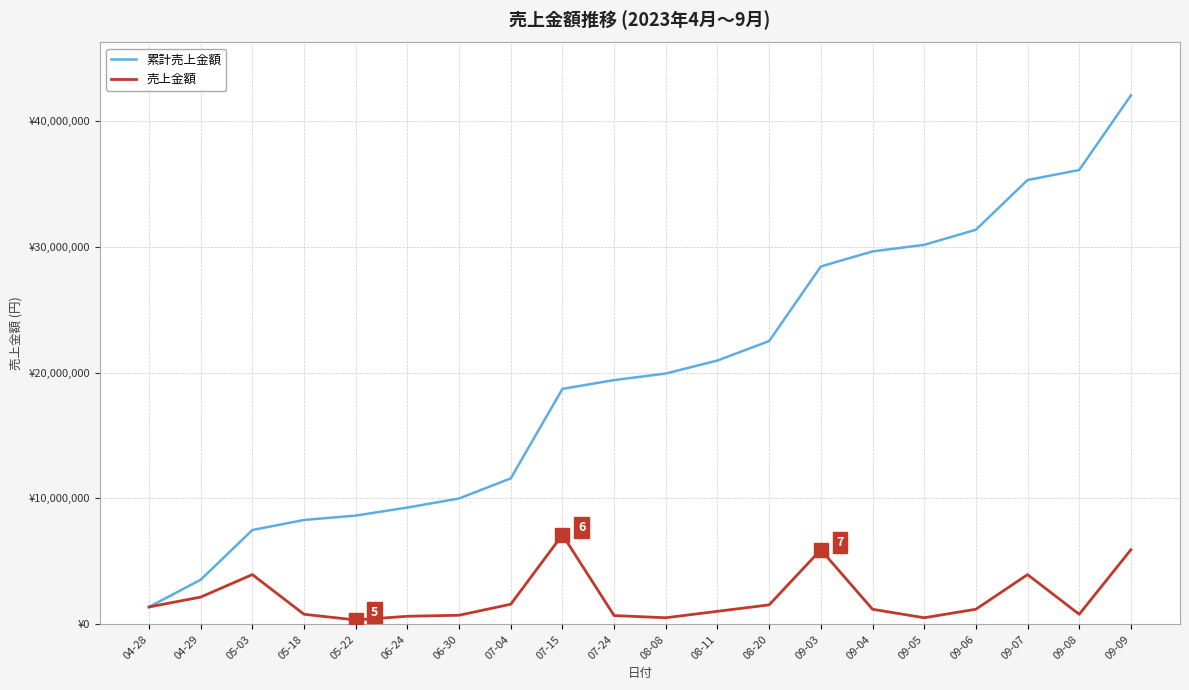

True or false: 売上金額 and 累計売上金額 intersect in this chart.

False